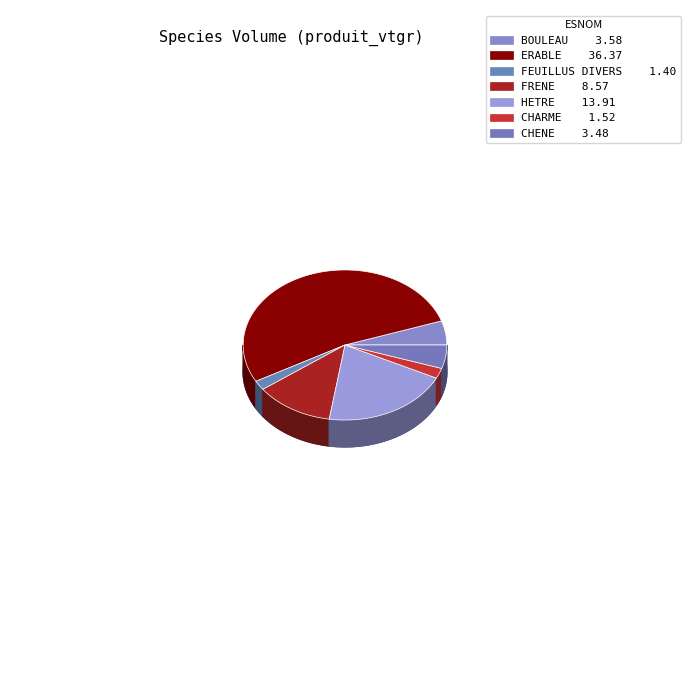

To the nearest percent, what portion does CHENE represent?

5%